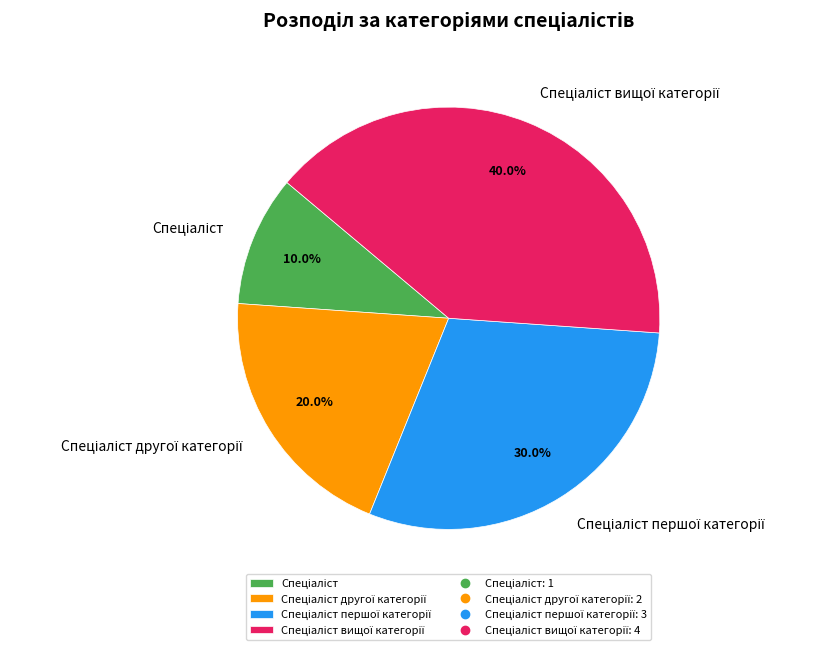

Is there any slice that represents more than half of the pie?

No